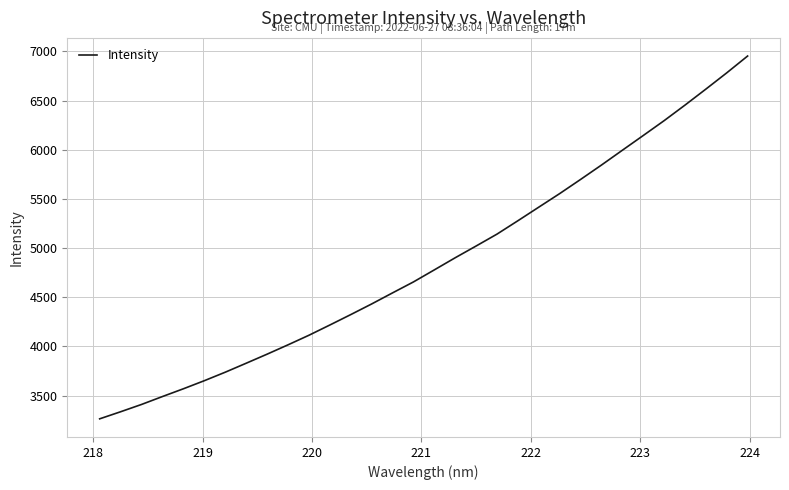

What is the maximum value shown in the chart?

6952.9